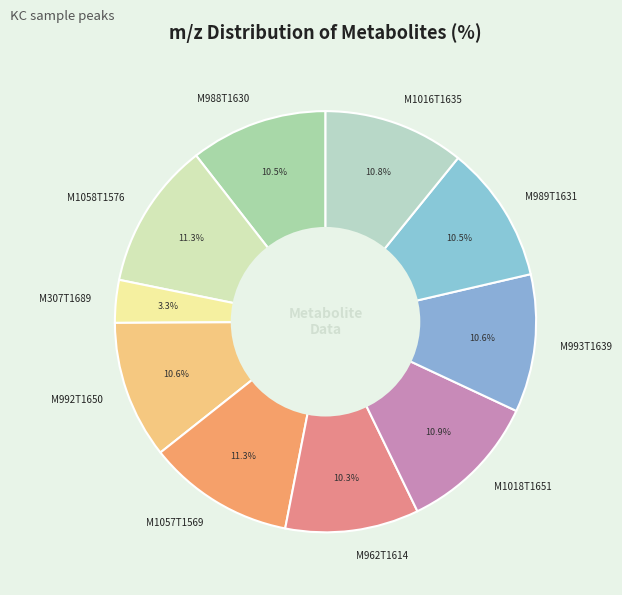

How many slices are in this pie chart?

10